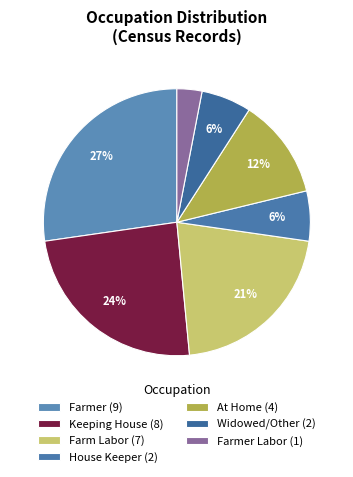

Does any single category account for the majority?

No